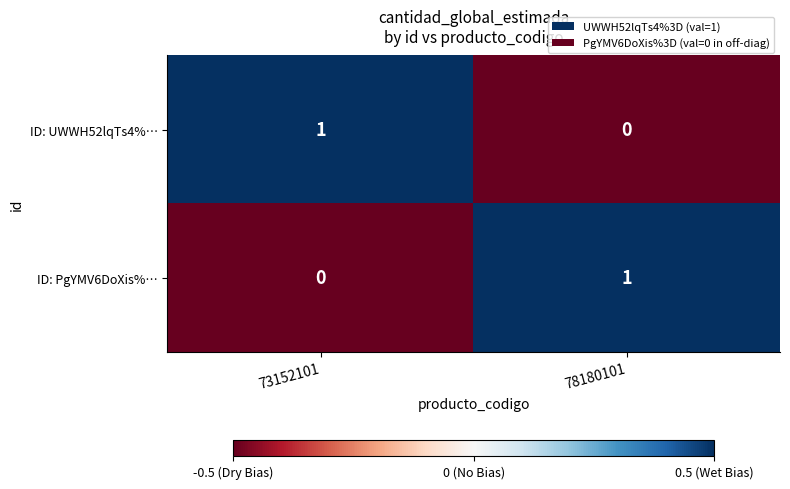

At 73152101, list the series in order from smallest to largest.

ID: PgYMV6DoXis%…, ID: UWWH52lqTs4%…